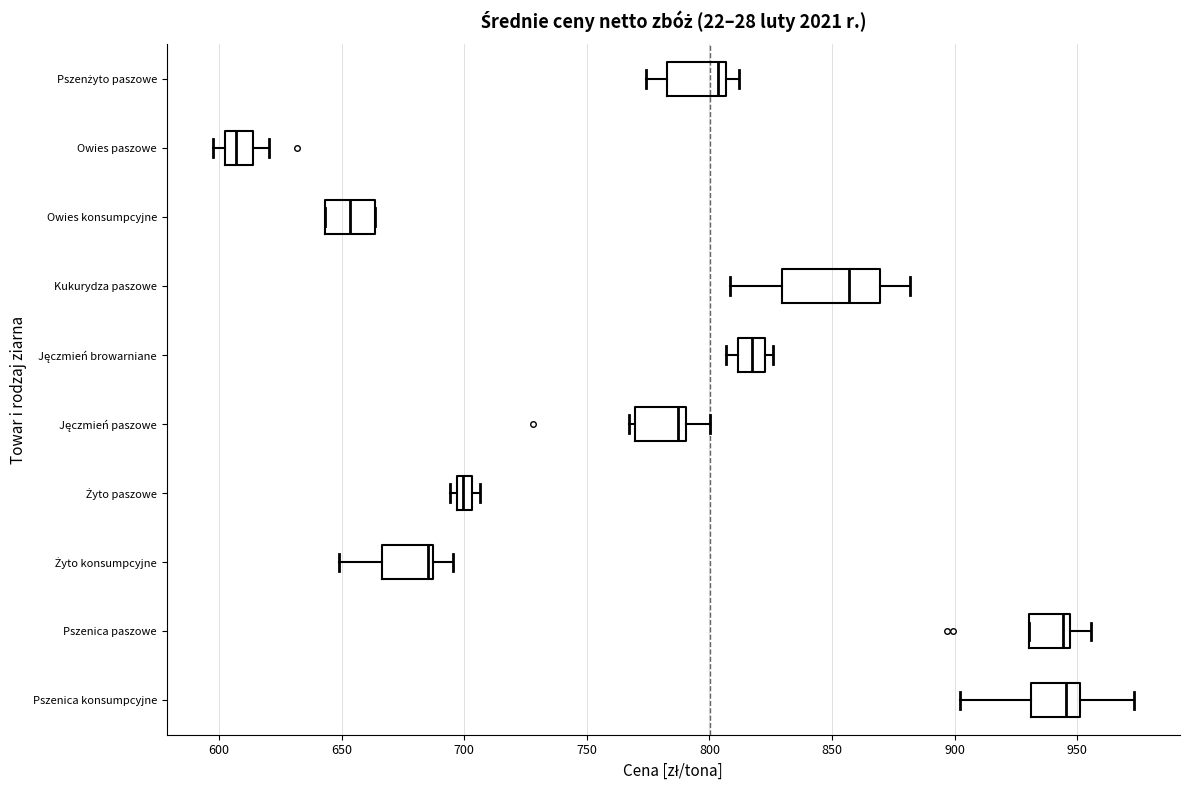

Where is the left edge of the box for Jęczmień paszowe on the x-axis? The values are not printed on the chart, so give them approximately, as read against the axis.

770